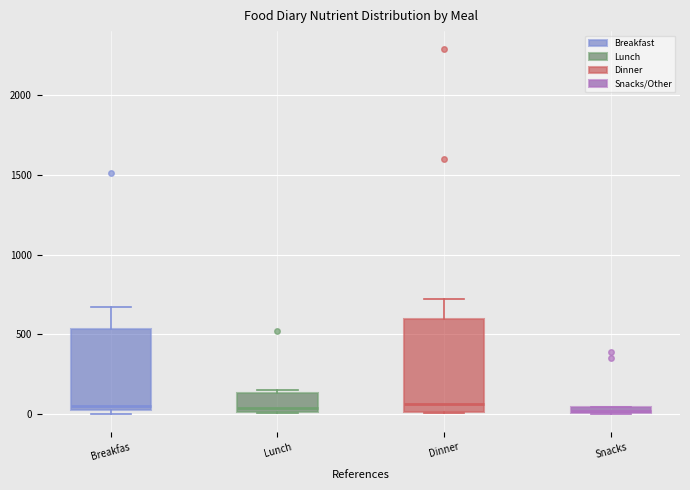

Comparing the boxes themselves (not the whiskers), which one is the tallest?

Dinner